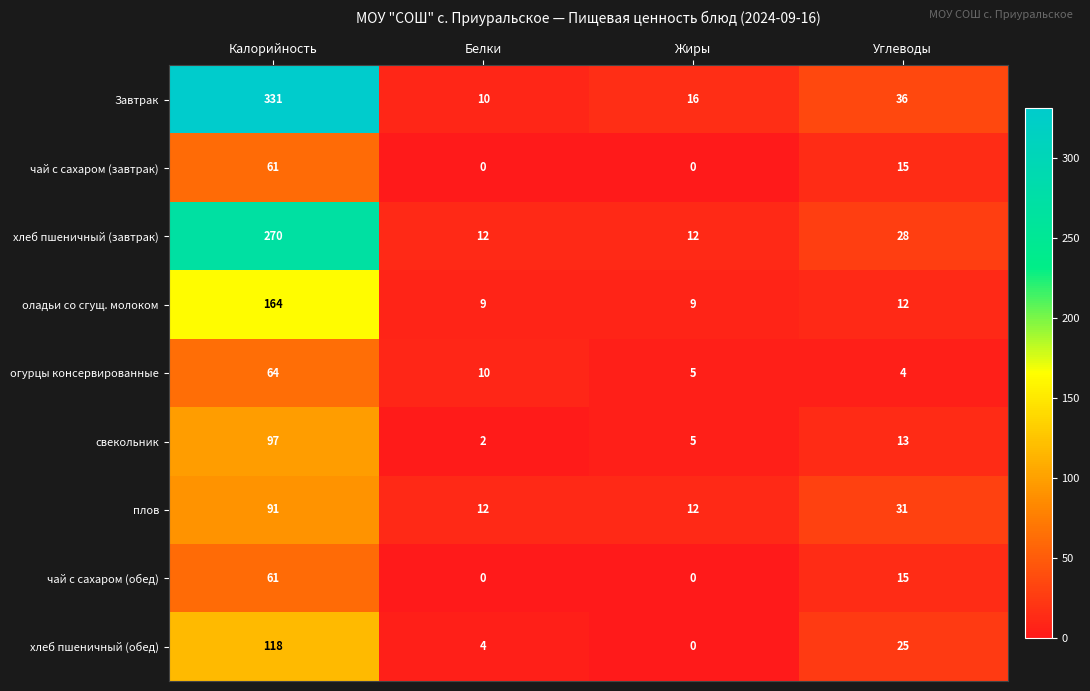

The чай с сахаром (обед) series shows 61 at Калорийность. True or false?

True